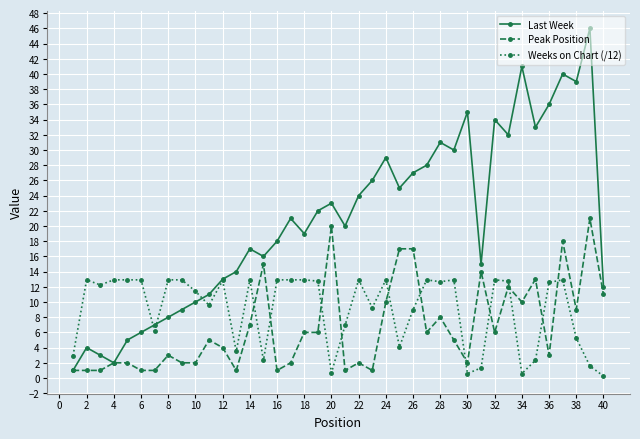

List the series in order of their overall mean, lowest first.

Peak Position, Weeks on Chart (/12), Last Week